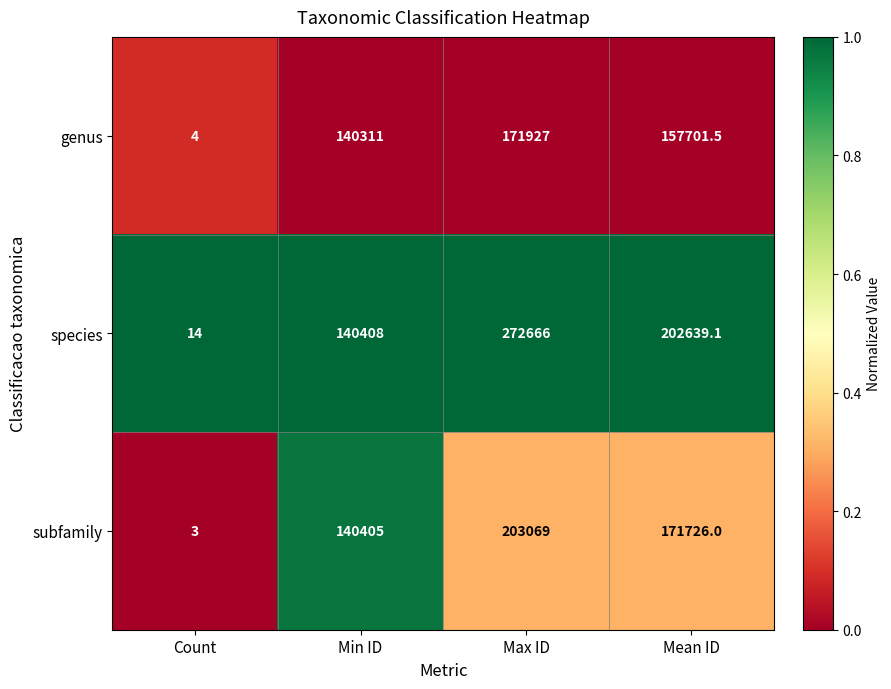

Which category has the lowest value across all series?

Count